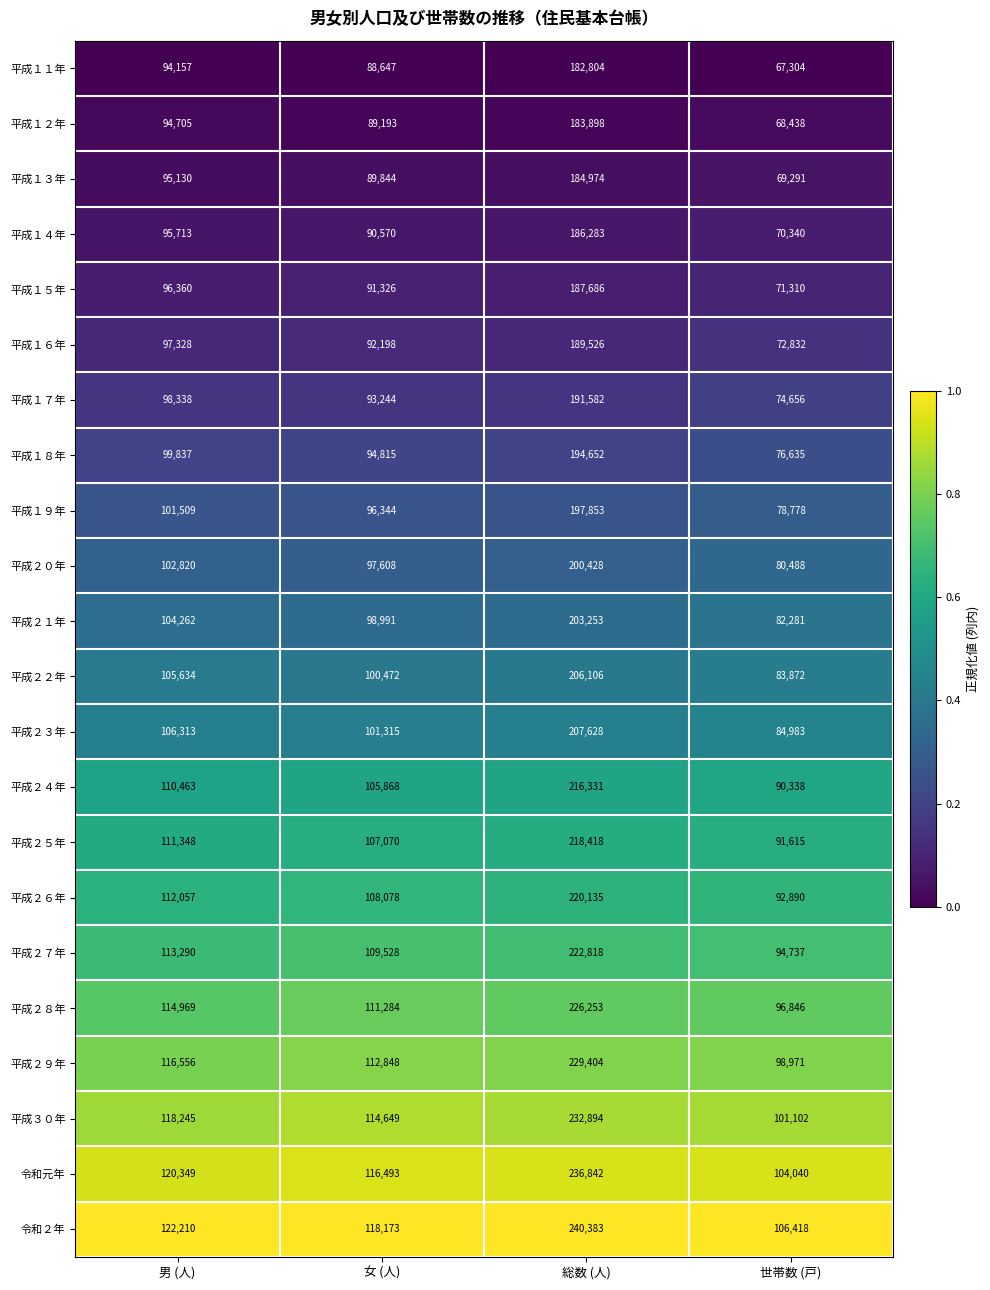

True or false: 平成１７年 has a value of 93244 at 女 (人).

True